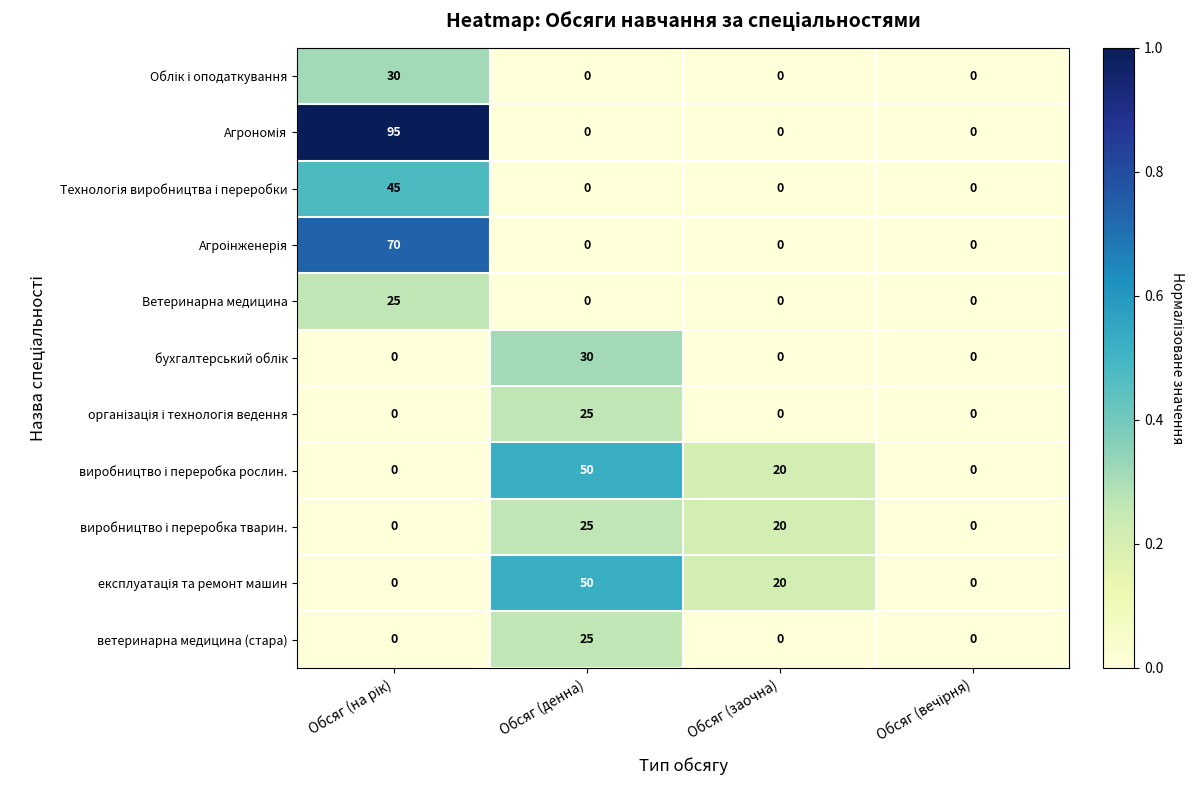

What is the total value across all series at Обсяг (заочна)?

60